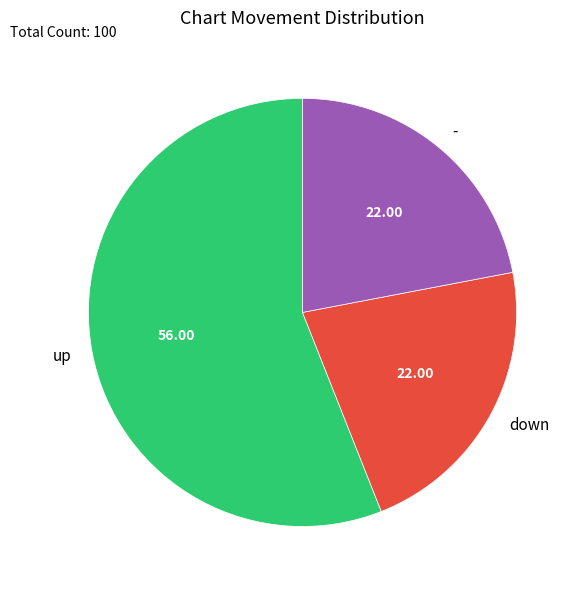

How many segments does this pie chart have?

3